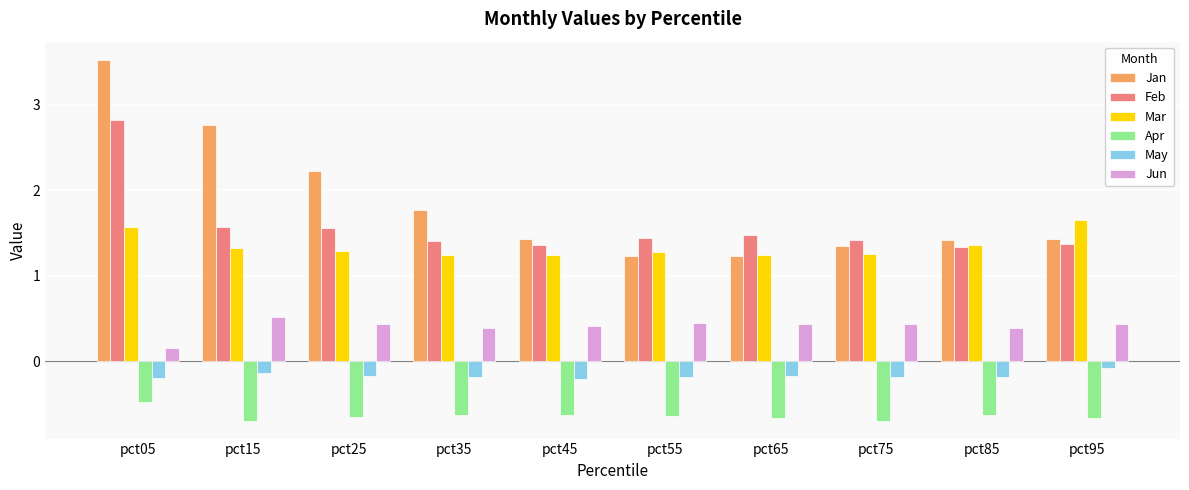

True or false: Feb has a value of 0.3 at pct65.

False